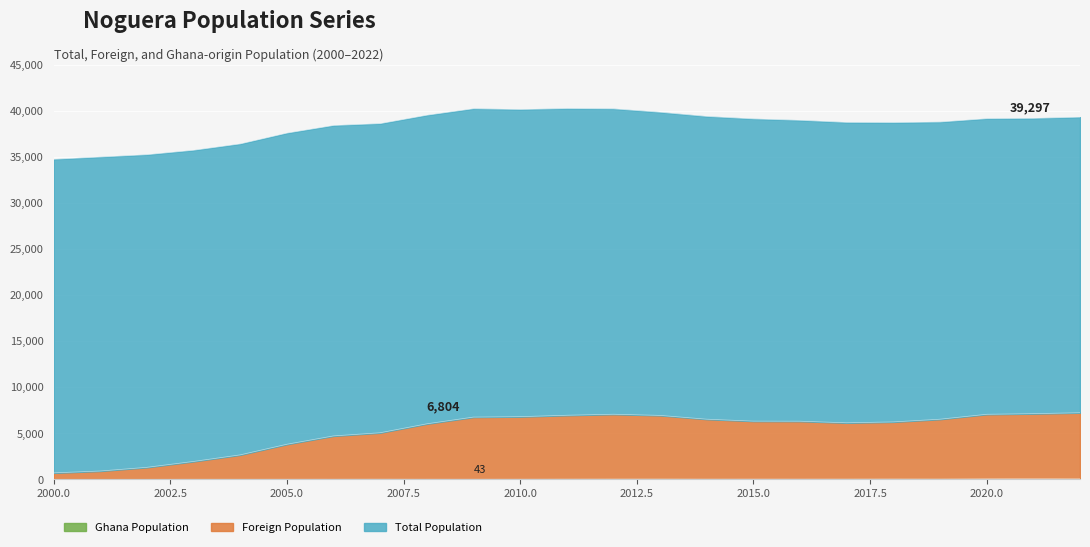

Is it true that Foreign Population equals 12229 at 2021?

False